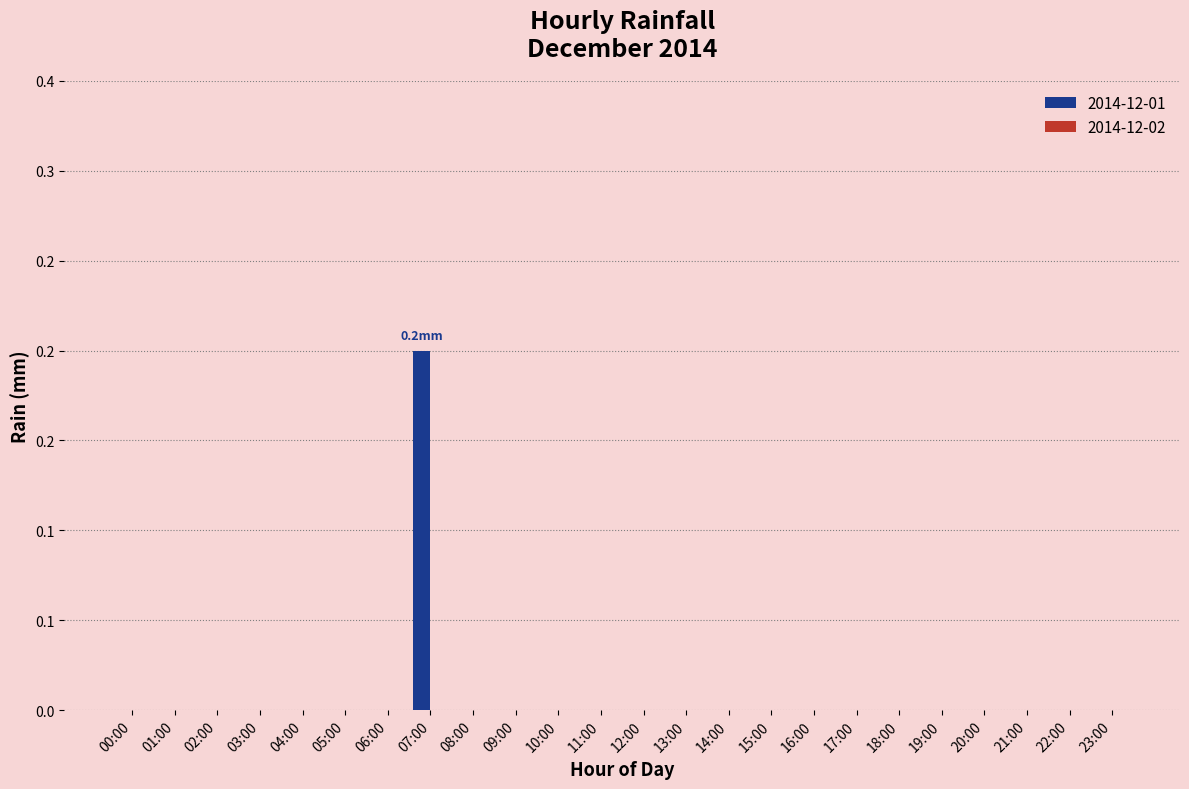

What is the difference between the maximum and second lowest values?

0.2